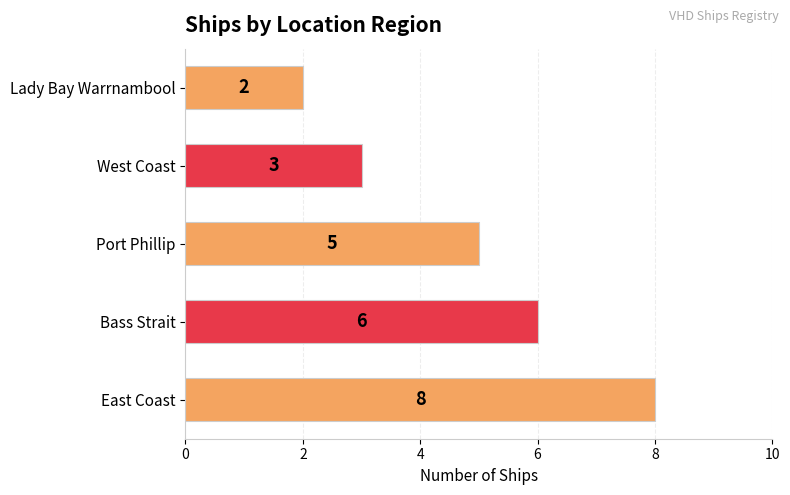

Reading bottom to top, extract all data points from this chart.

East Coast=8	Bass Strait=6	Port Phillip=5	West Coast=3	Lady Bay Warrnambool=2